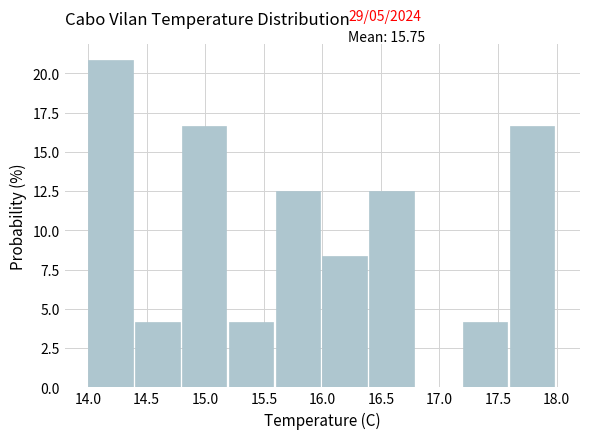

Over which range of the x-axis is the bar tallest?

14.0 to 14.4